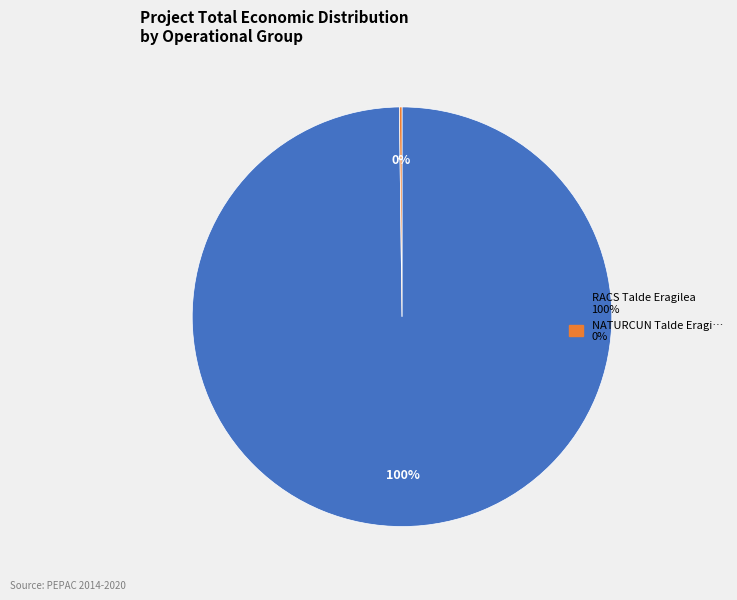

To the nearest percent, what is the difference between the largest and smallest slice percentages?

100%